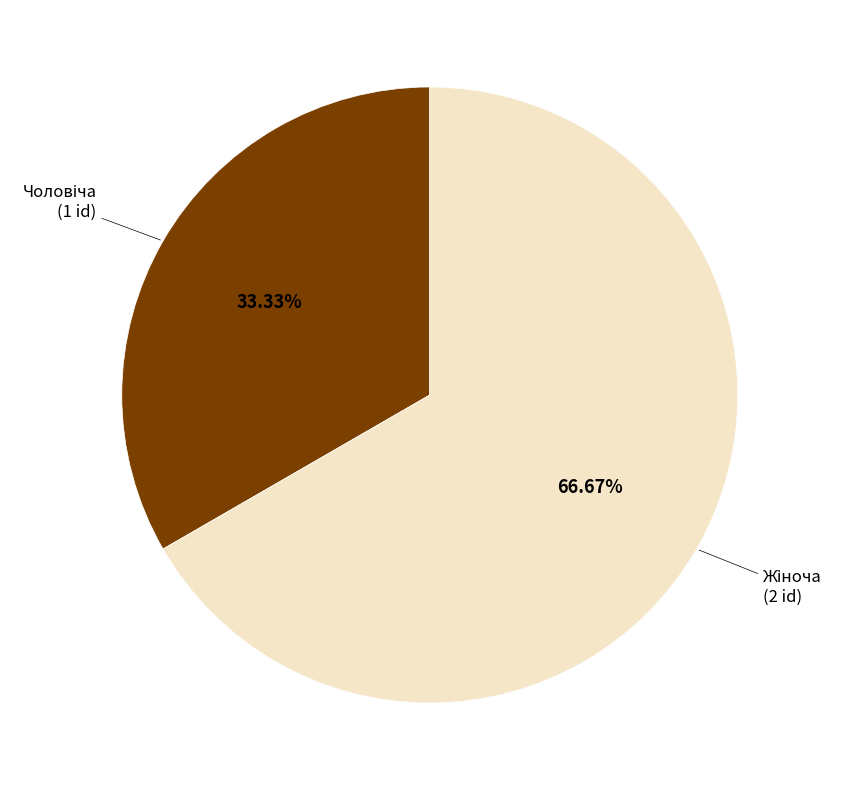

What is the change in value from Чоловіча to Жіноча?

+1